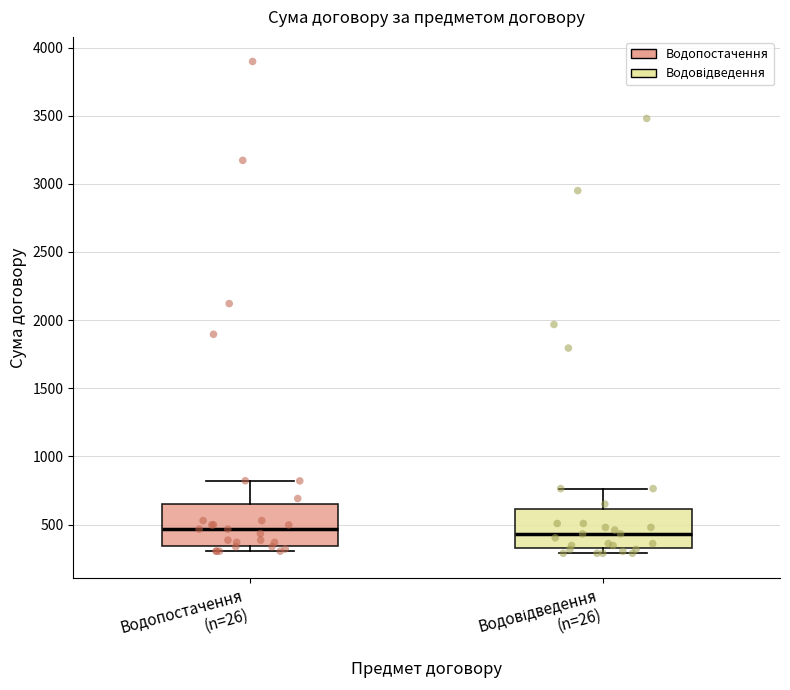

Reading left to right, read every box against the y-axis: the position of its median line, the range the box covers, and the ends of its whiskers. The values are not printed on the chart, so give them approximately, as read against the axis.

Водопостачення (n=26): median 450, box 350 to 650, whiskers 300 to 800
Водовідведення (n=26): median 450, box 350 to 600, whiskers 300 to 750